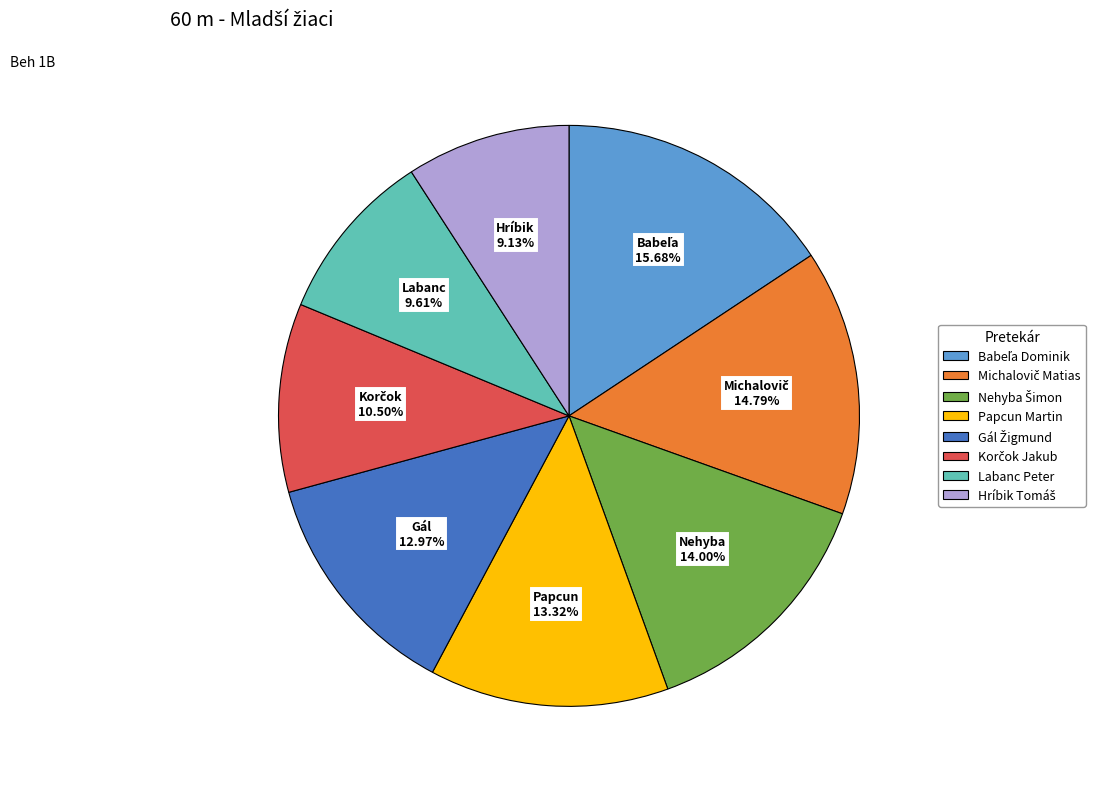

Does any single category account for the majority?

No